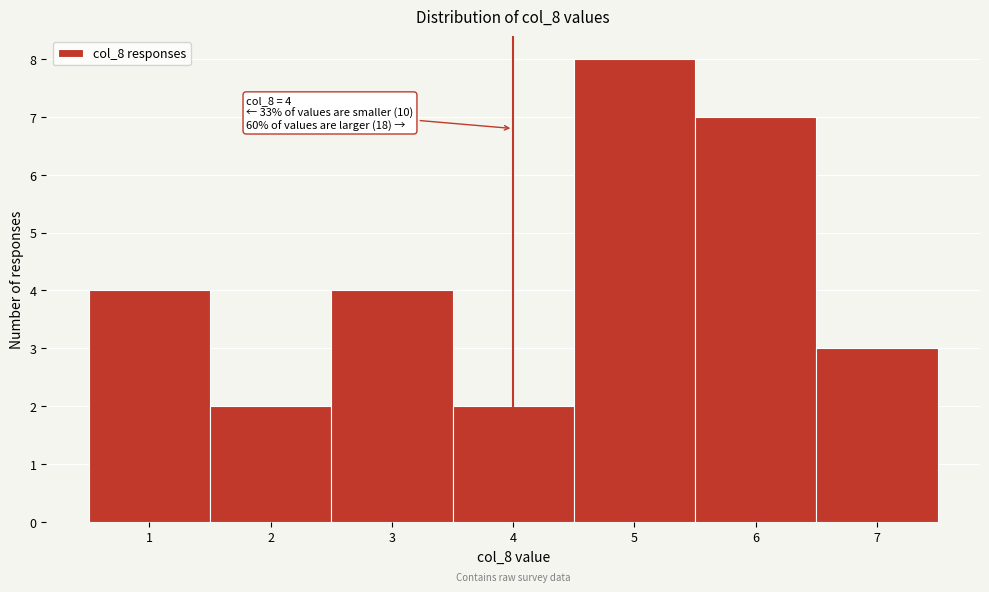

Over which range of the x-axis is the bar tallest?

4.5 to 5.5